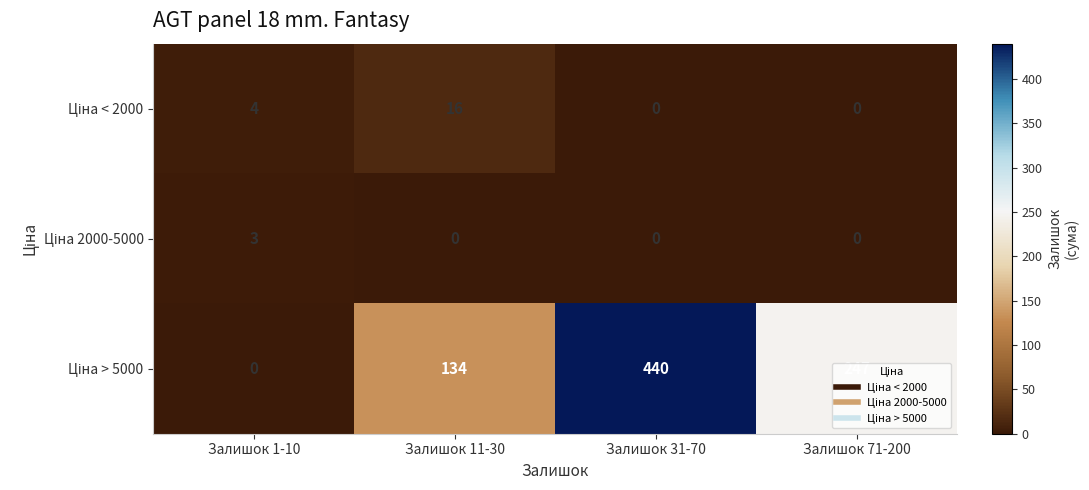

What is the difference between the highest and lowest values at Залишок 11-30?

134